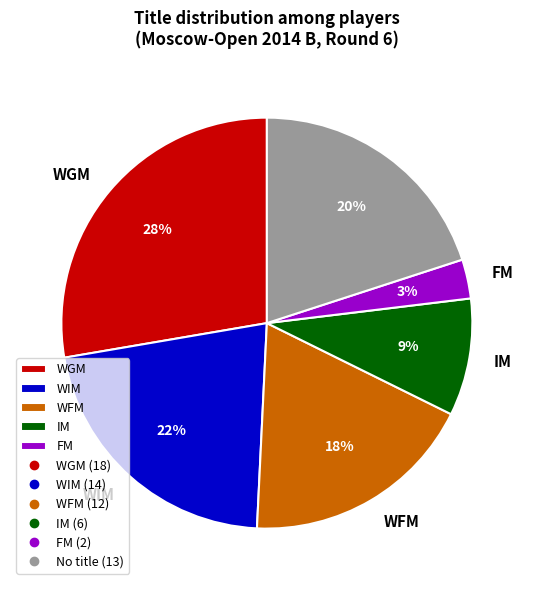

To the nearest percent, what is the average slice percentage?

17%